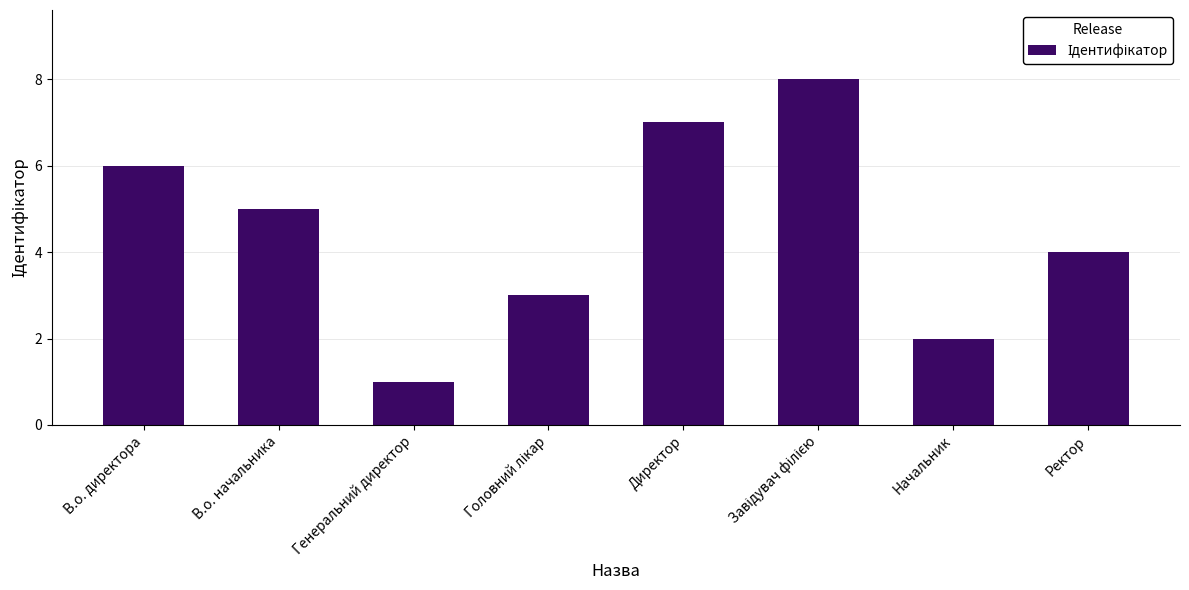

What is the maximum value shown in the chart?

8